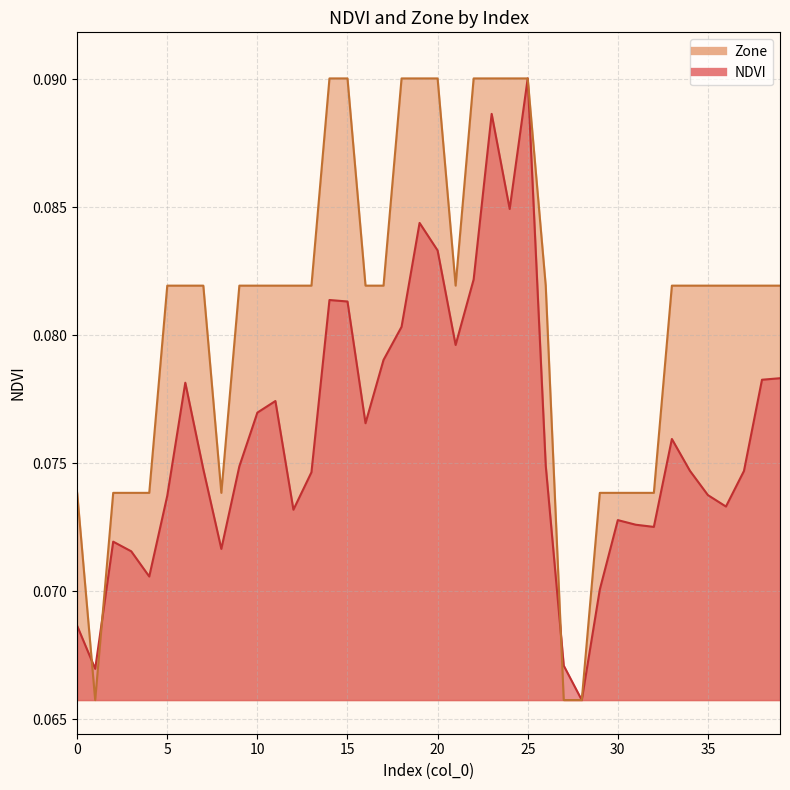

How many times do NDVI and Zone cross each other?

3